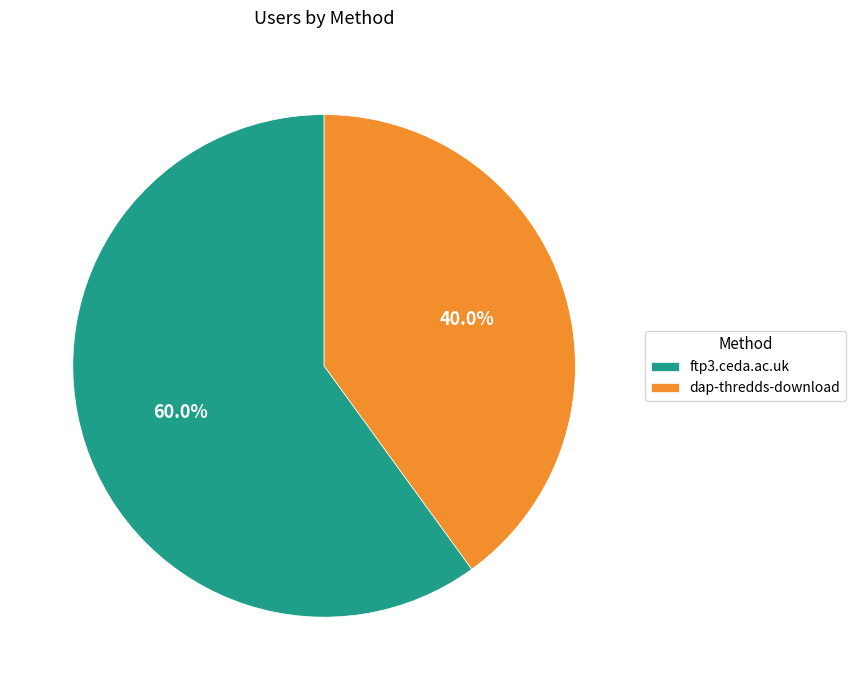

How many segments does this pie chart have?

2